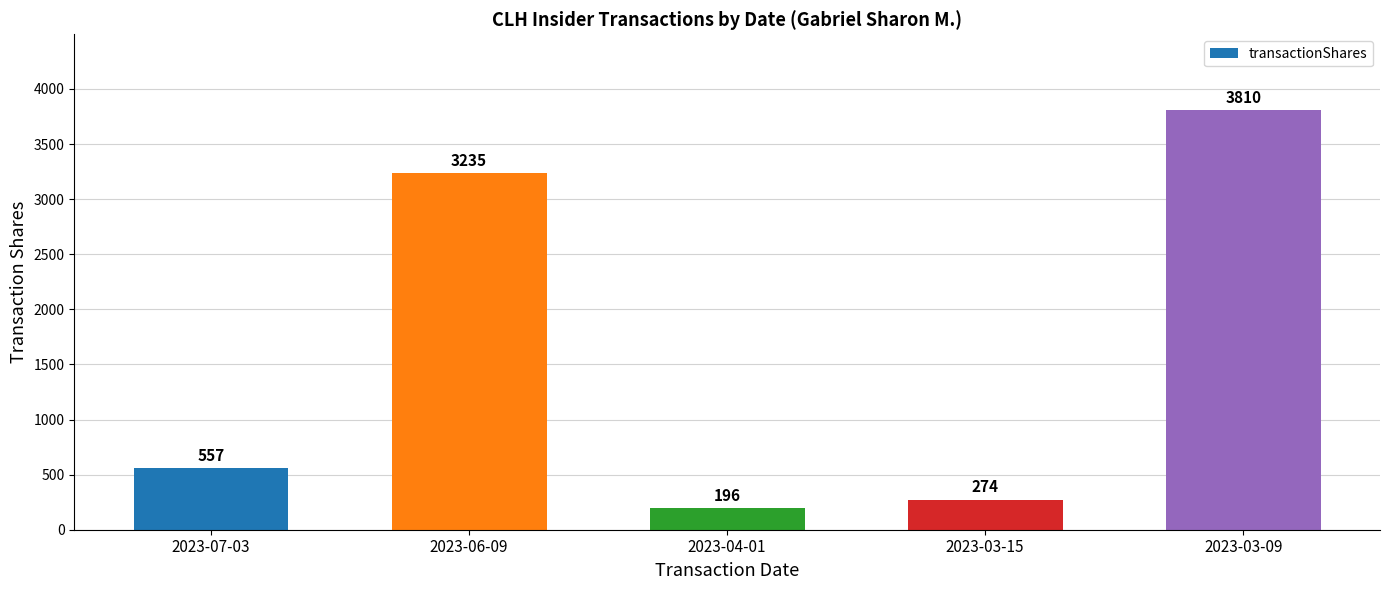

List the labels in order of value, smallest first.

2023-04-01, 2023-03-15, 2023-07-03, 2023-06-09, 2023-03-09